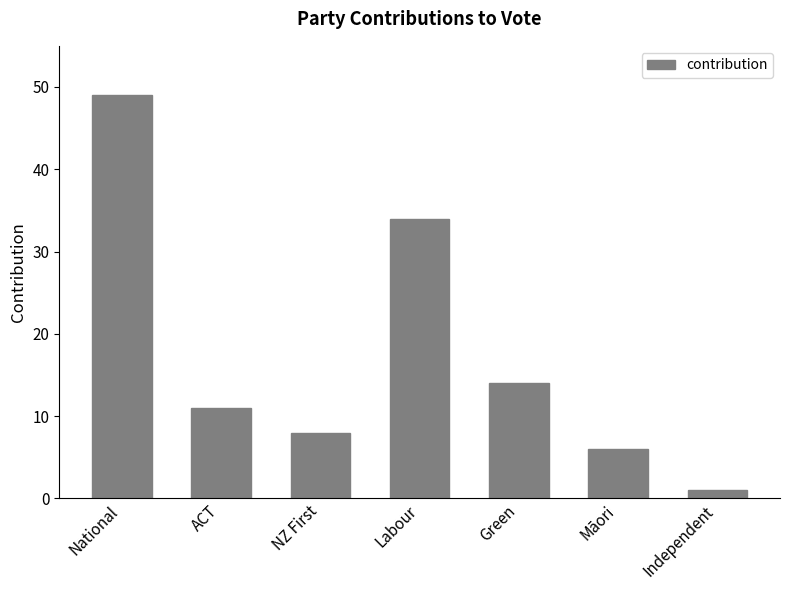

What is the maximum value shown in the chart?

49